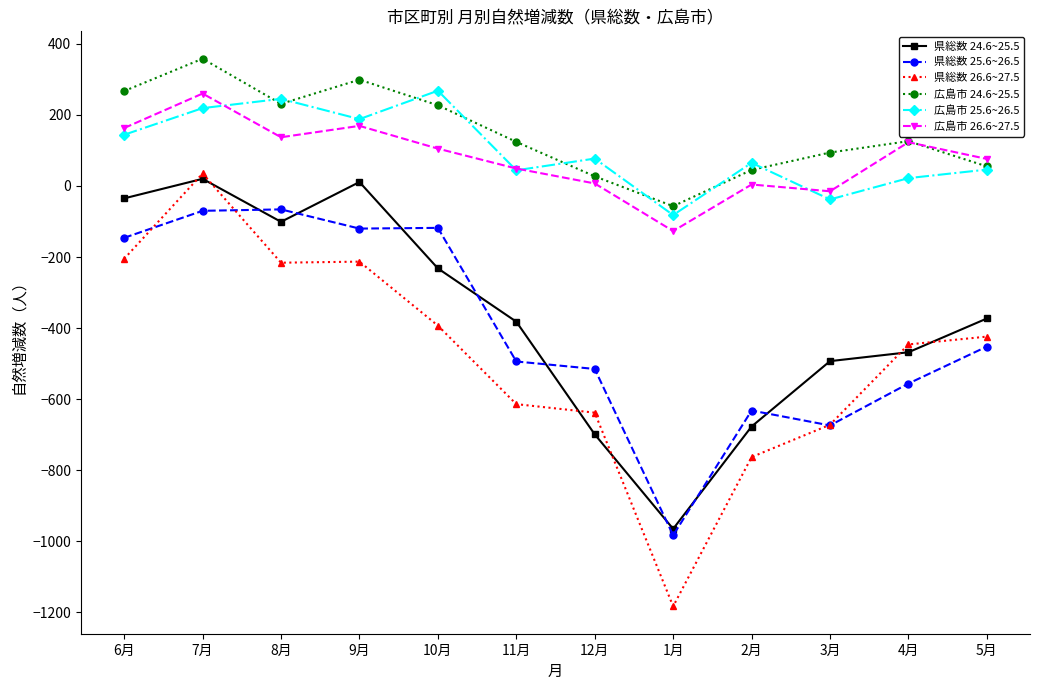

Which series changed the most between 8月 and 3月?

県総数 25.6~26.5